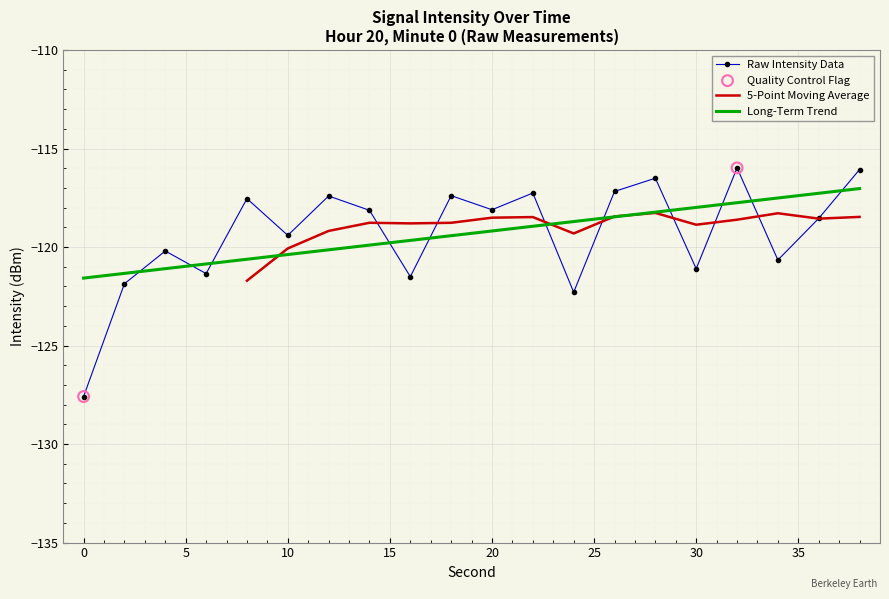

What is the maximum value for Raw Intensity Data?

-116.0